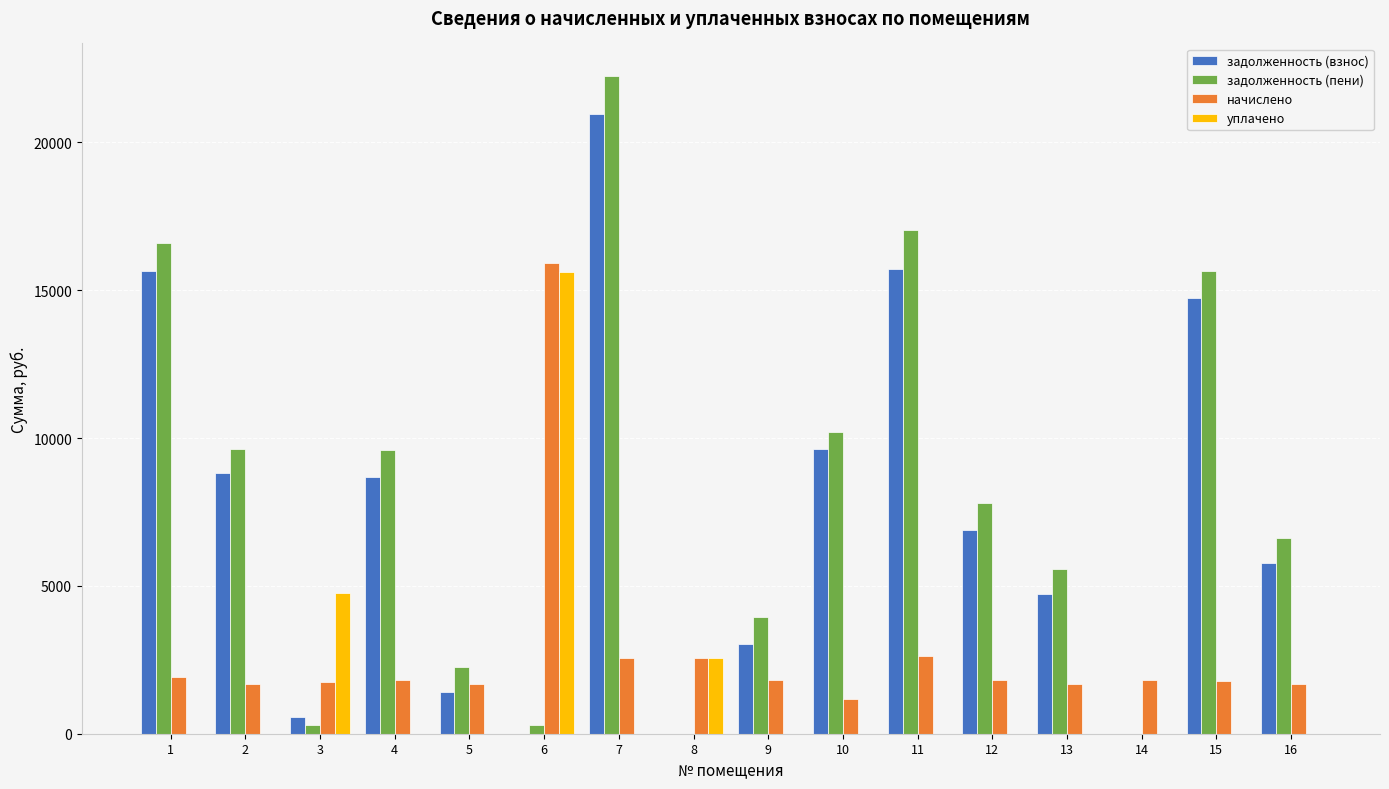

Is the value of задолженность (взнос) at 1 greater than the value of задолженность (пени) at 3?

Yes